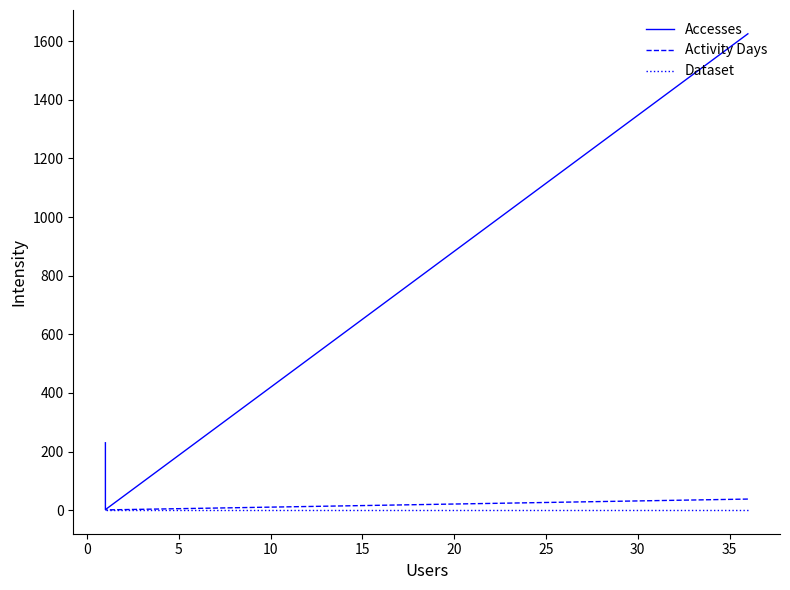

Which series has the largest total across all categories?

Accesses